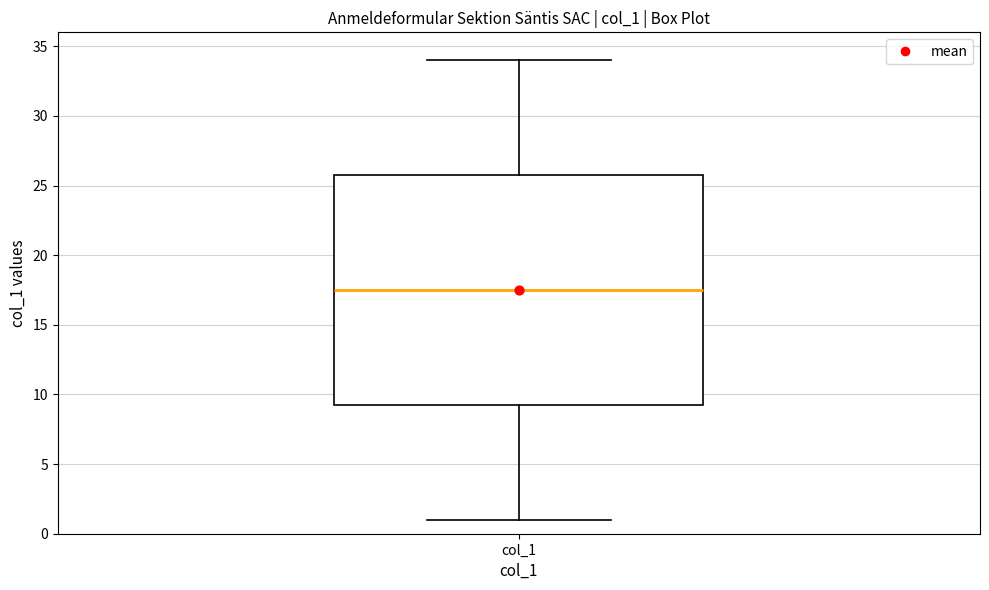

Read this box plot against the y-axis: the position of the median line, the range covered by the box, and the ends of both whiskers. The values are not printed on the chart, so give them approximately, as read against the axis.

median 17.5, box 9.5 to 26.0, whiskers 1.0 to 34.0